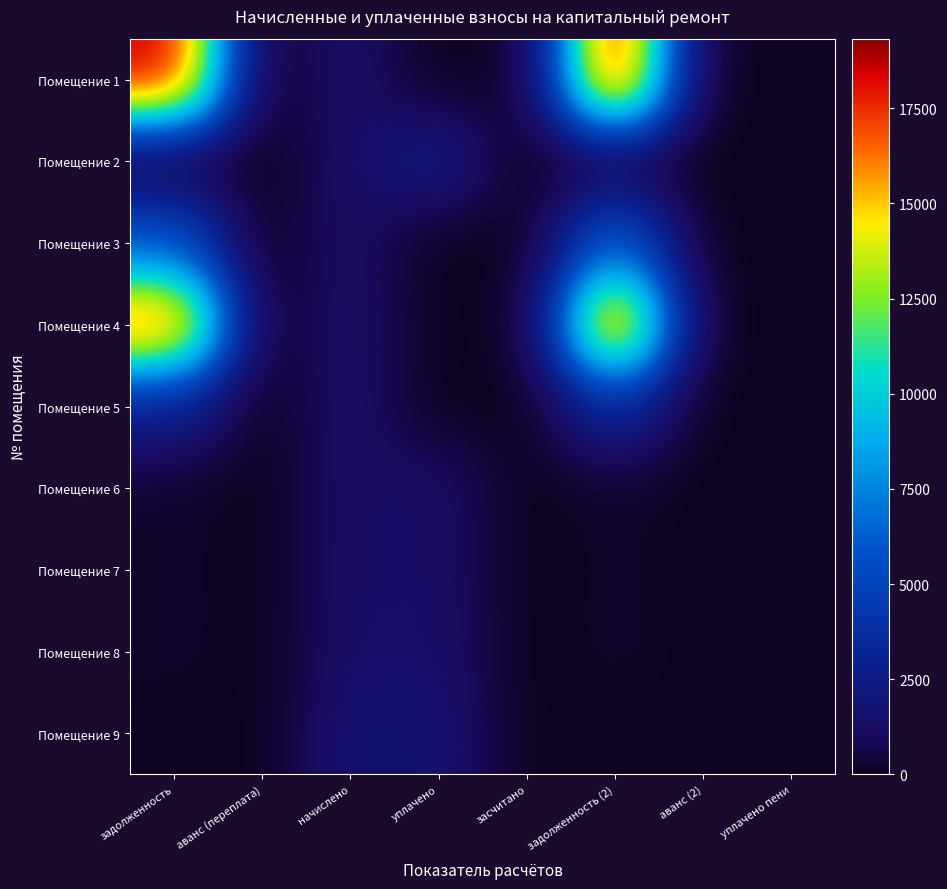

At which category is the sum across all series the highest?

задолженность (2)